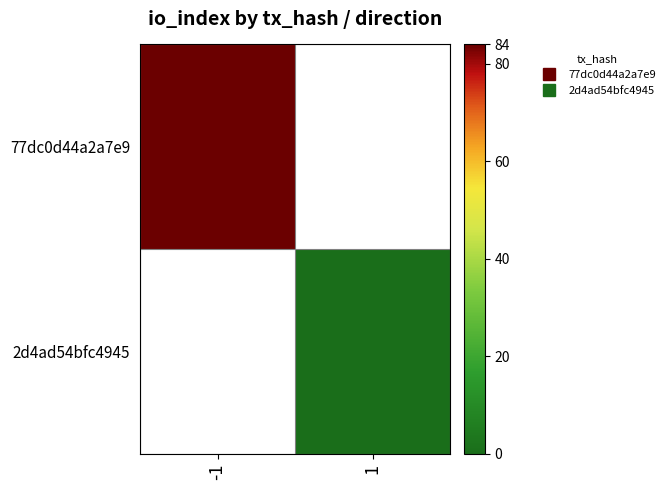

List the labels in order of 77dc0d44a2a7e9 value, largest first.

-1, 1